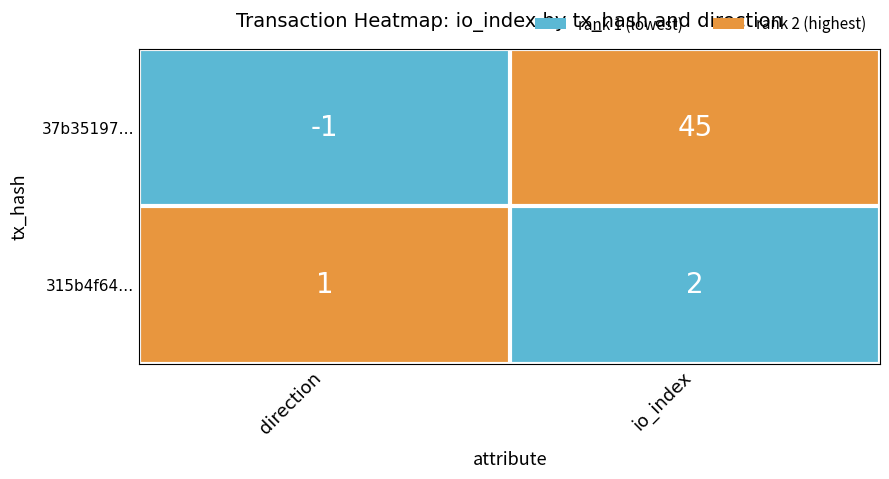

Reading left to right, extract all data points from this chart.

37b35197…: -1	45
315b4f64…: 1	2